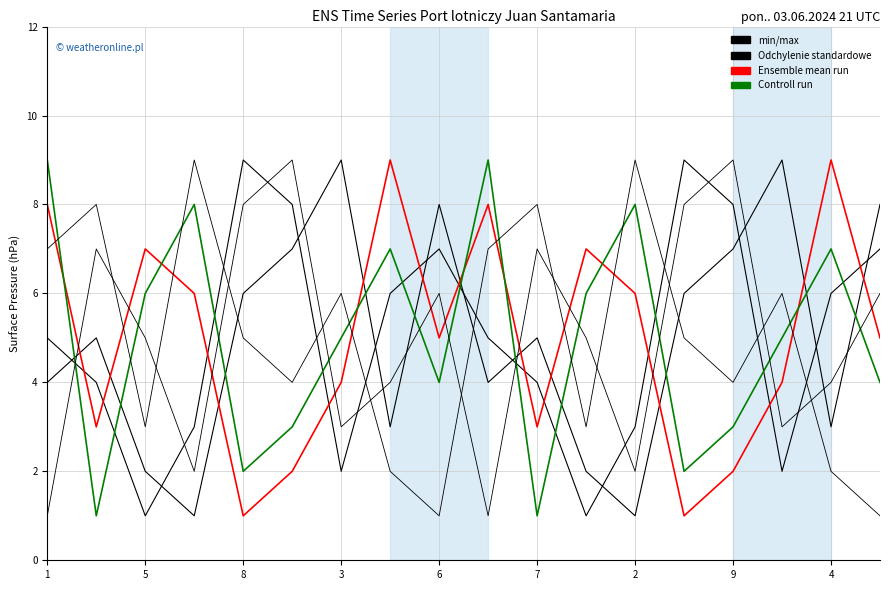

What is the total value across all series at 9?

25